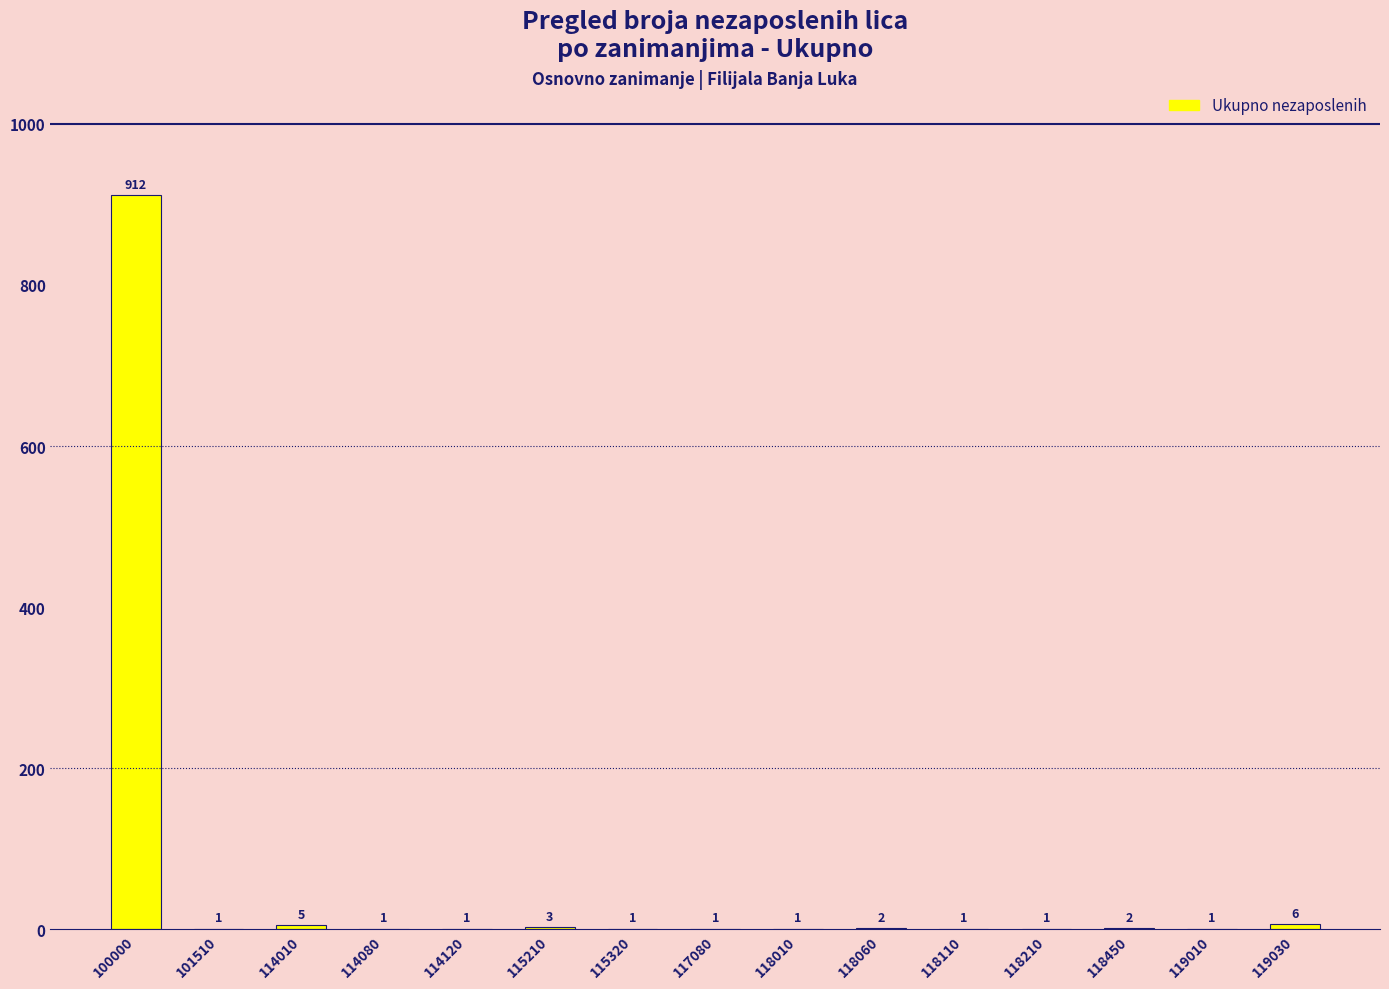

Reading left to right, transcribe all the data shown in this chart.

912	1	5	1	1	3	1	1	1	2	1	1	2	1	6